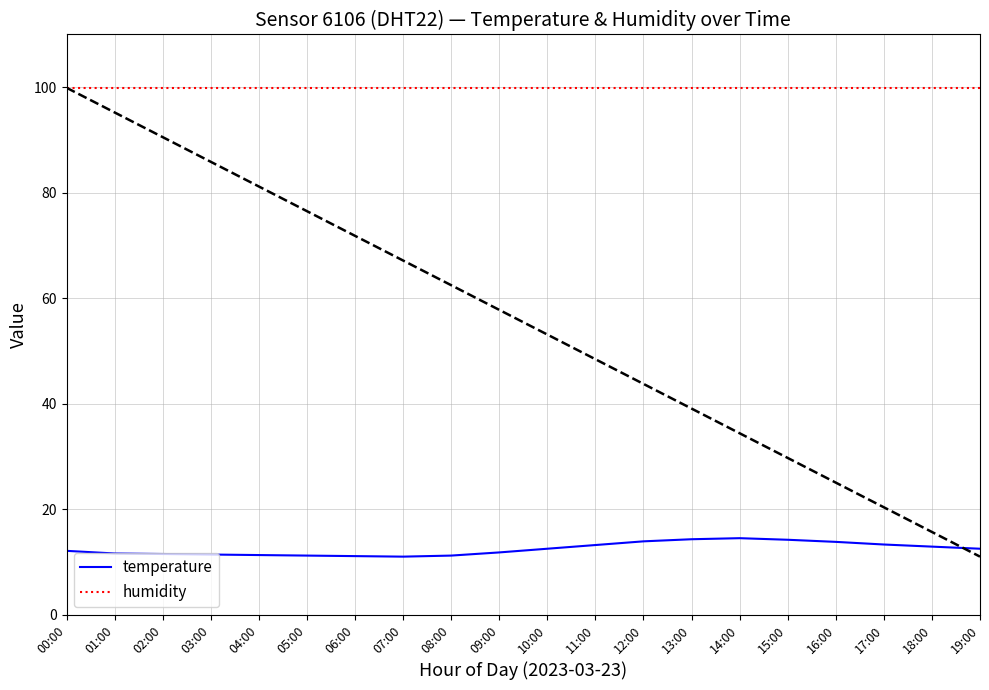

What is the difference between the maximum and minimum values in the temperature series?

3.5